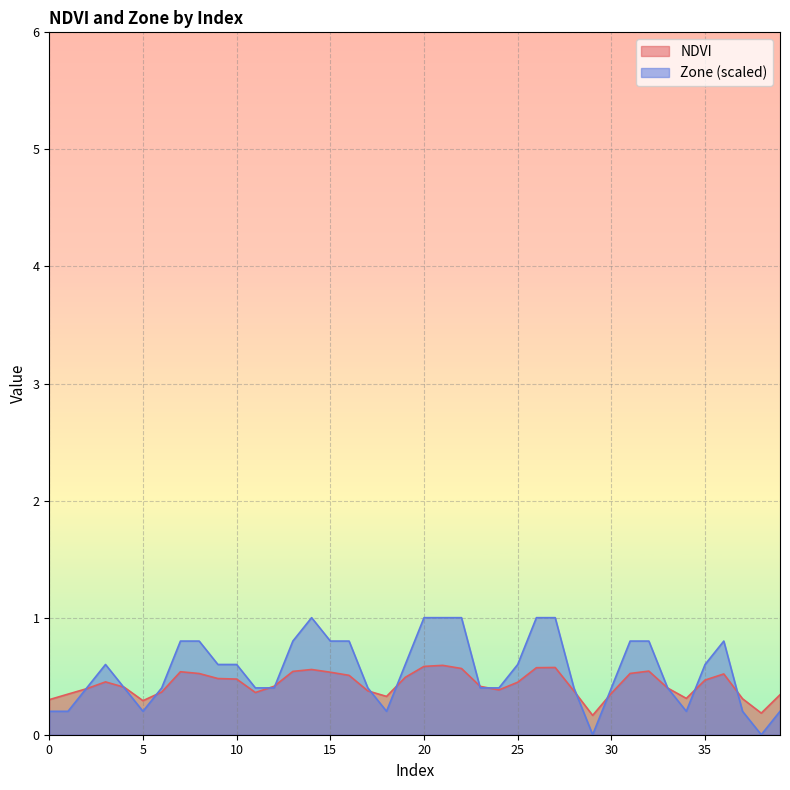

How many NDVI values are between 0 and 1?

40